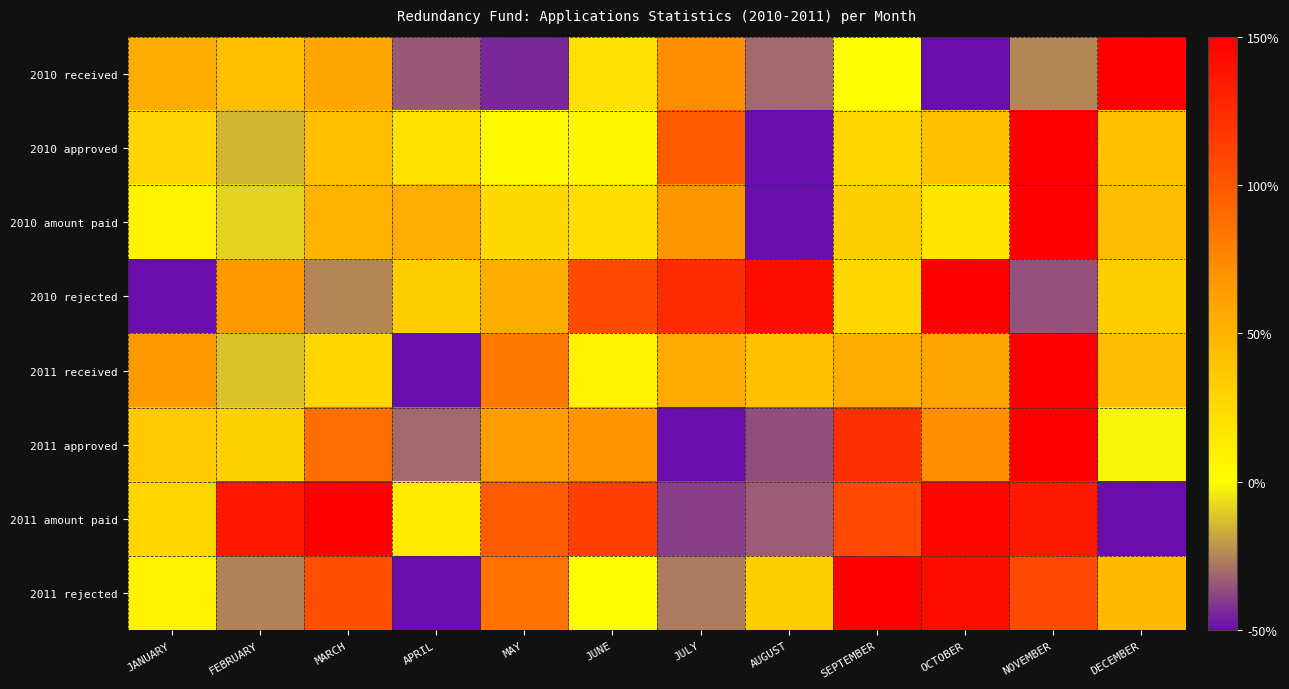

Which series has the largest range (max minus min)?

2010 received